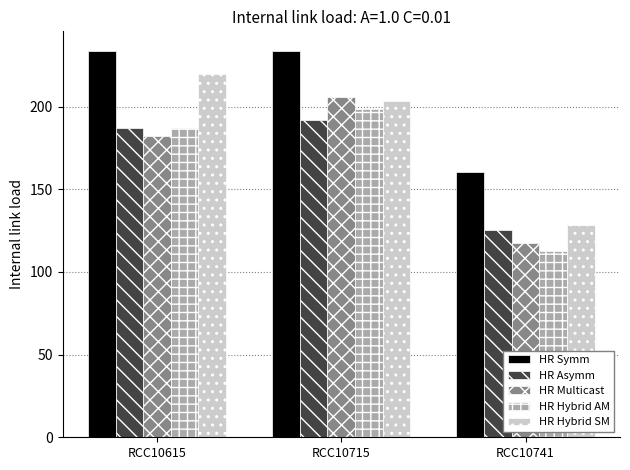

What is the value of the HR Multicast bar at the 3rd from the left?

117.2